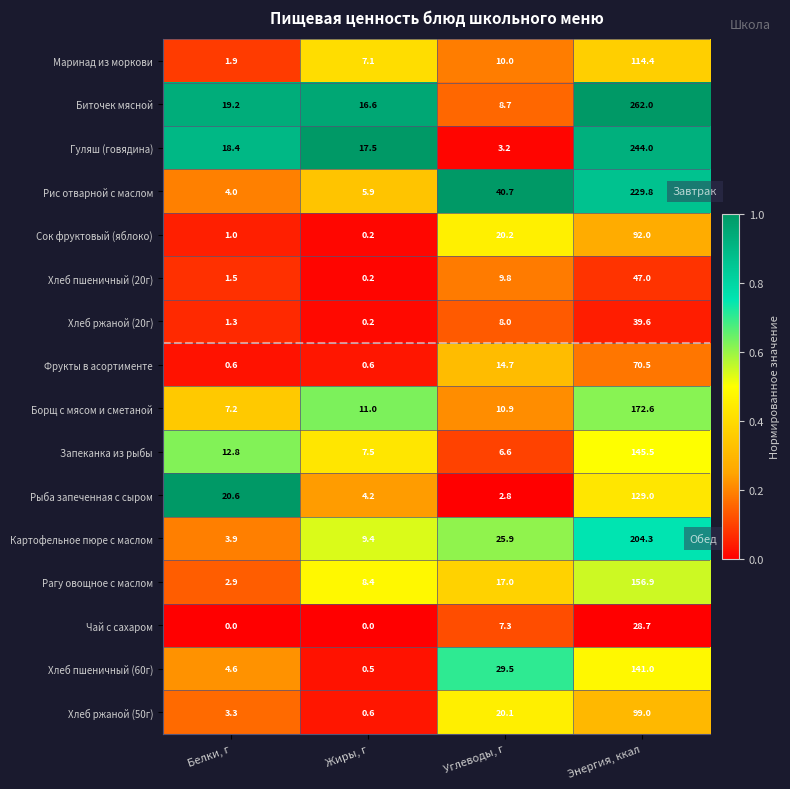

Which series has the widest spread of values?

Биточек мясной